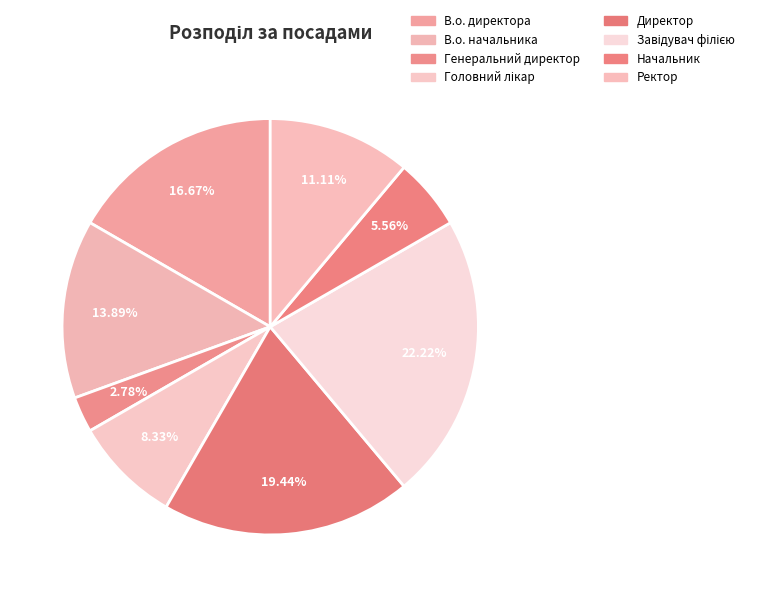

How much of the chart is everything except Головний лікар?

91.7%